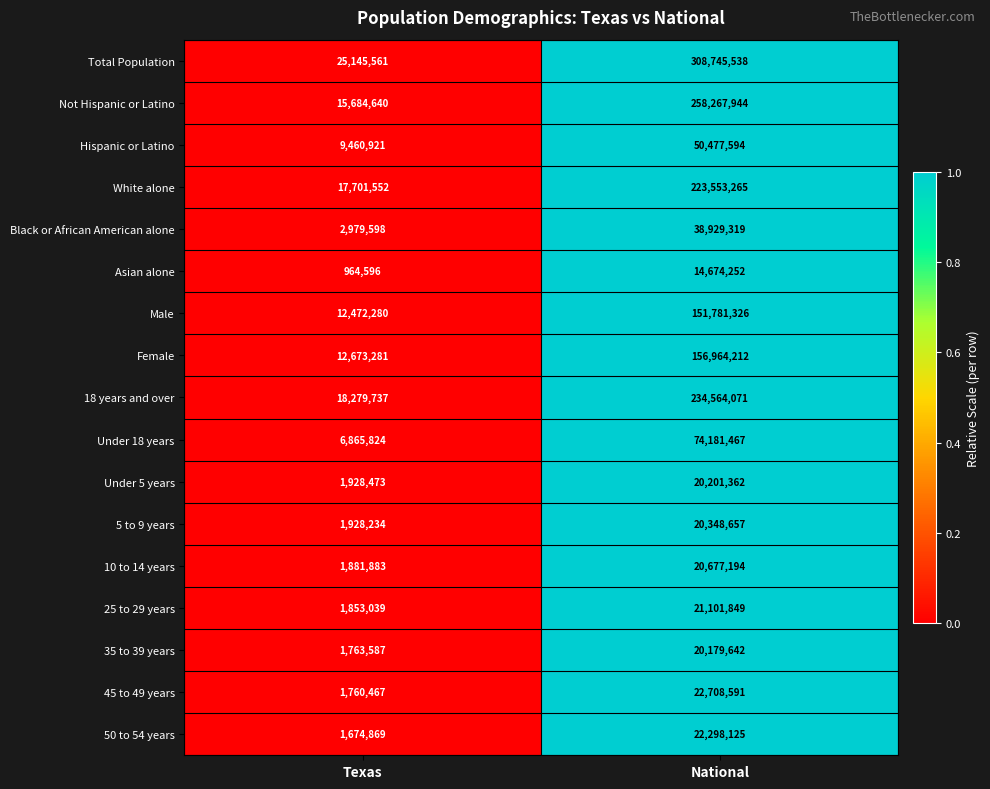

Which series has the largest total across all categories?

Total Population